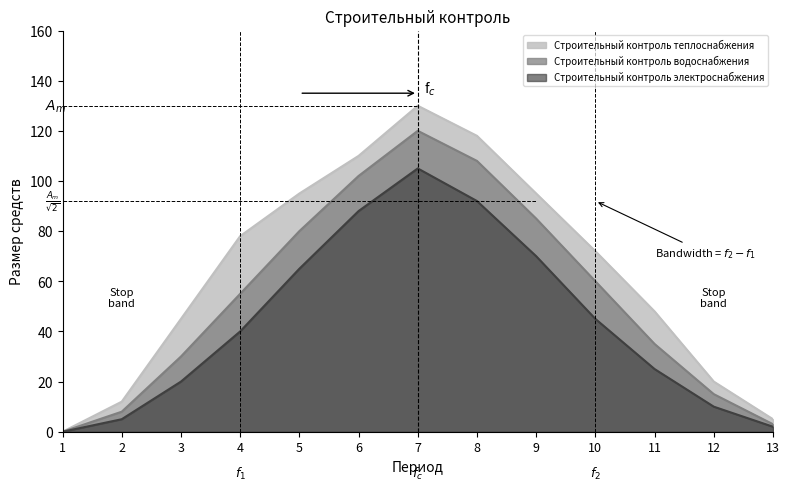

Does the chart display data point markers on the line(s)?

No